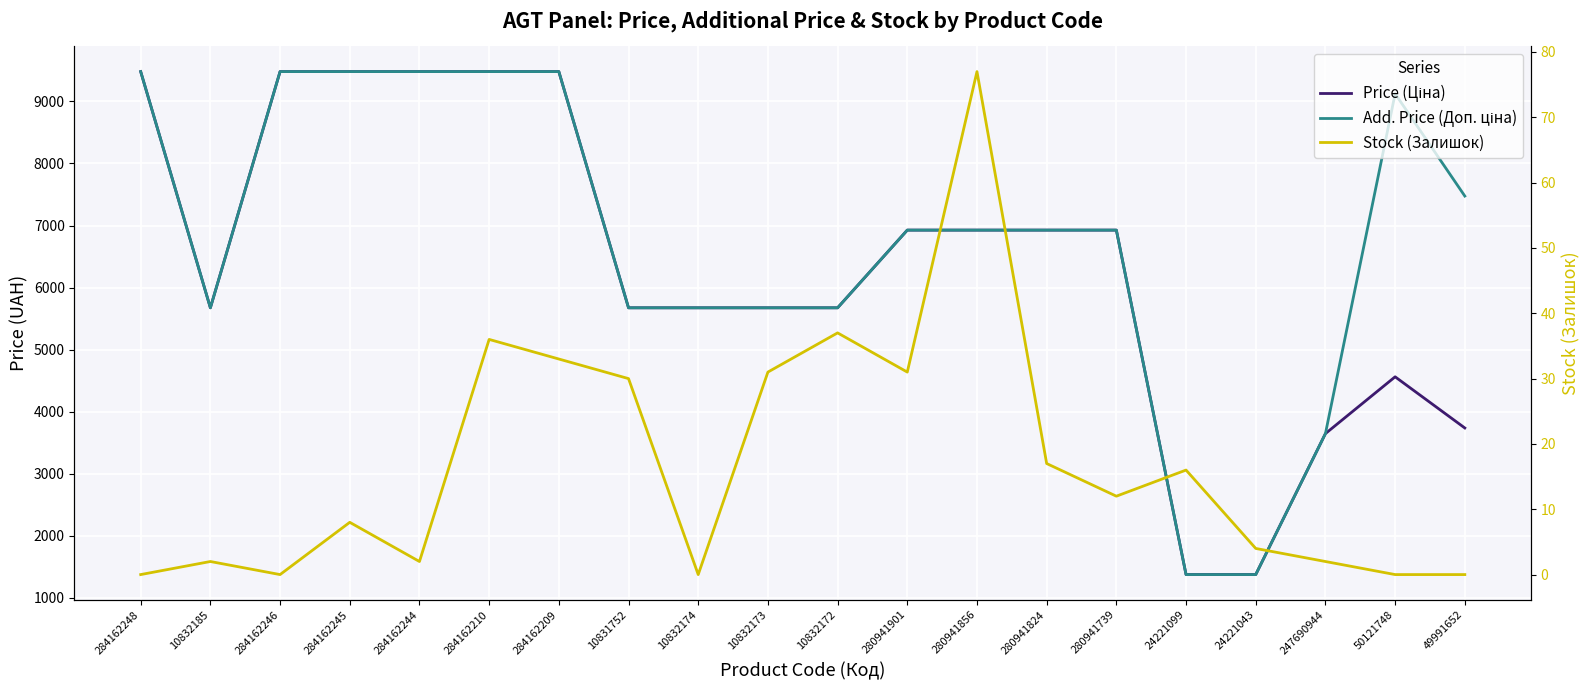

True or false: Price (Ціна) and Add. Price (Доп. ціна) intersect in this chart.

False